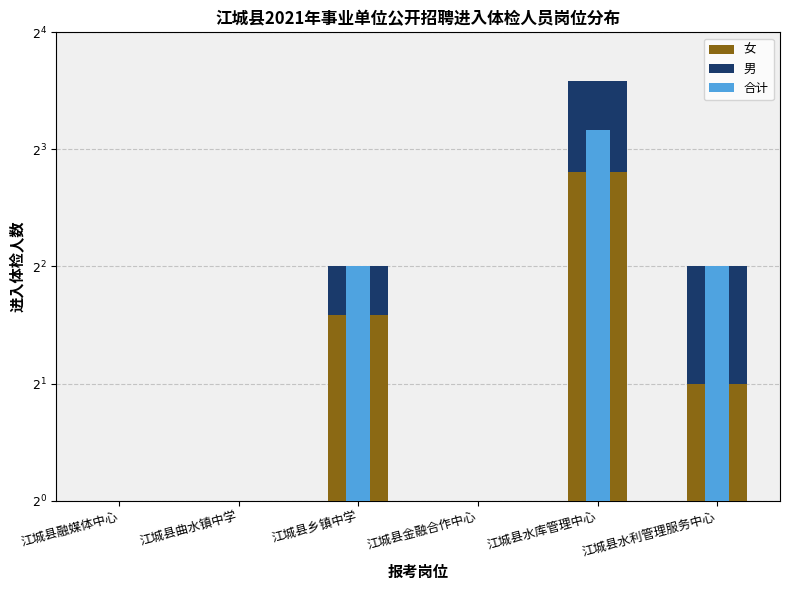

Which series has the largest range (max minus min)?

合计